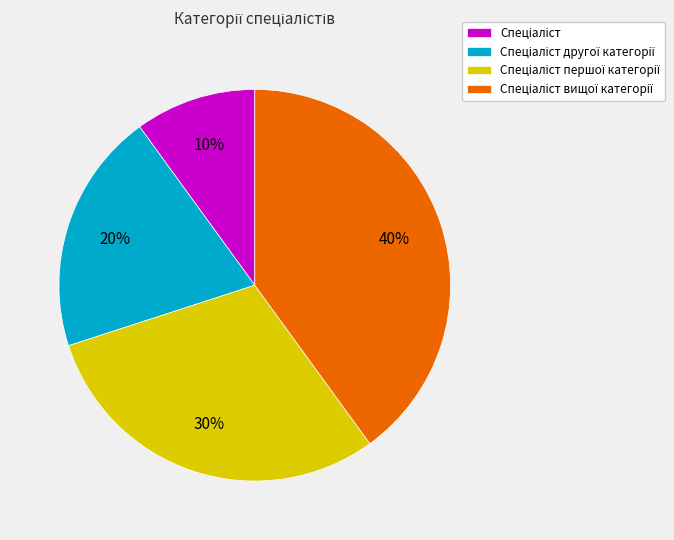

Is there any slice that represents more than half of the pie?

No